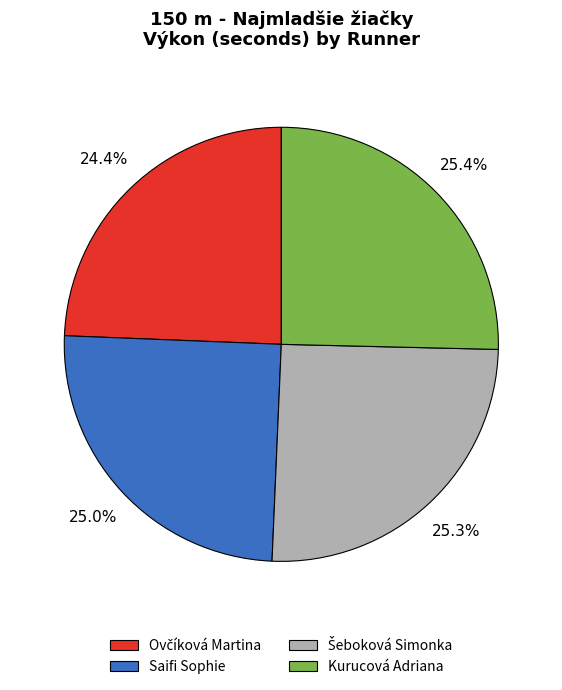

Count the number of slices in the pie.

4